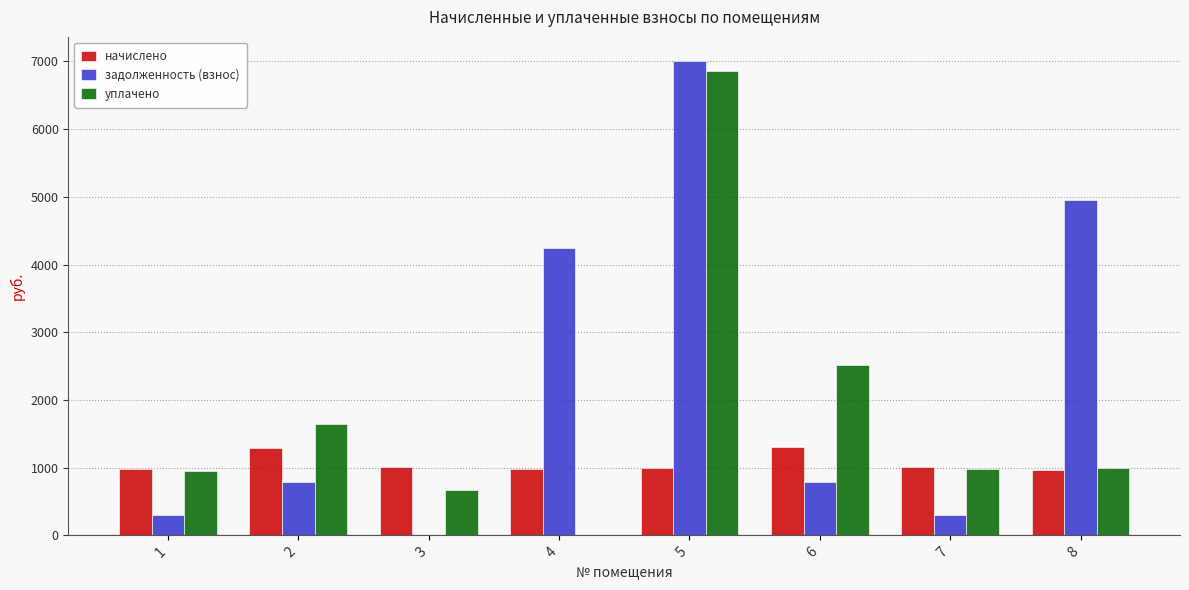

Is the value of уплачено at 4 greater than the value of начислено at 2?

No